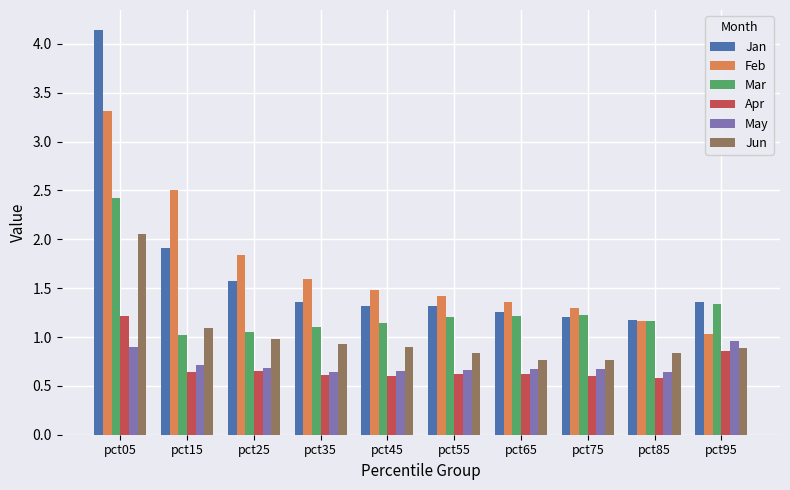

How many May values are between 0 and 1?

10